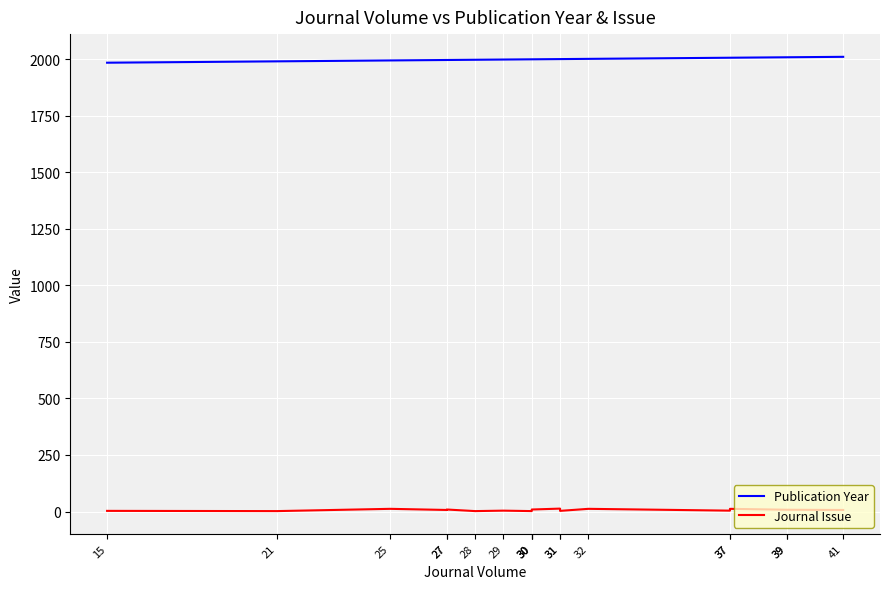

What are all the series names shown in the legend?

Publication Year, Journal Issue